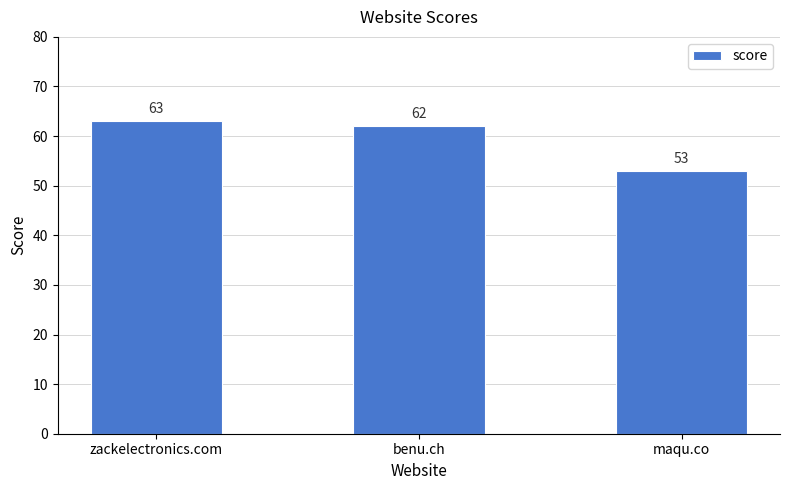

What is the change in value from benu.ch to maqu.co?

-9